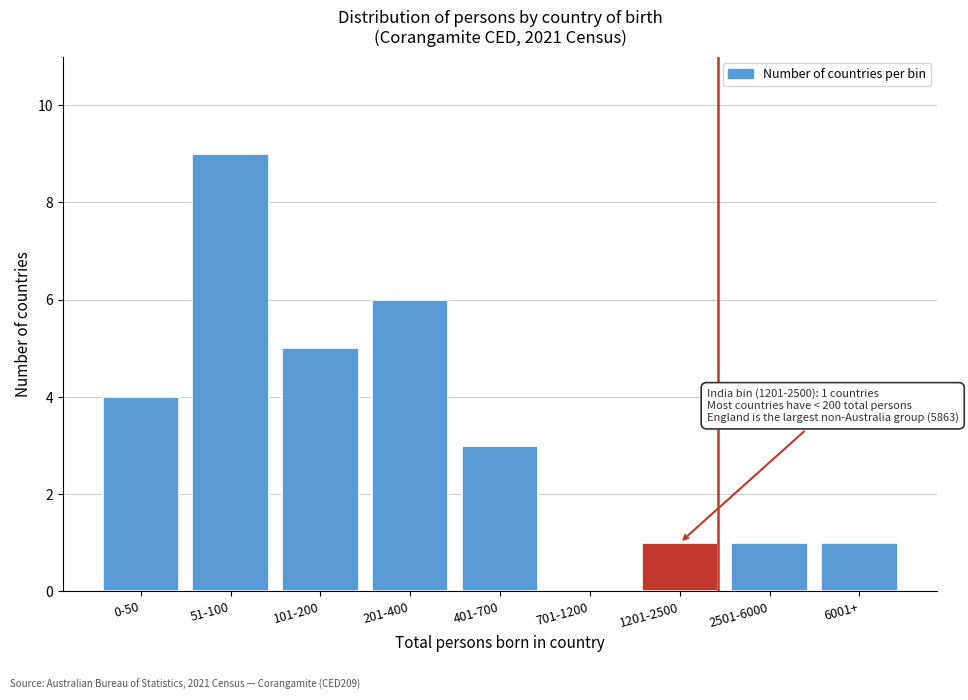

Reading left to right, transcribe all the data shown in this chart.

0-50=4	51-100=9	101-200=5	201-400=6	401-700=3	701-1200=0	1201-2500=1	2501-6000=1	6001+=1